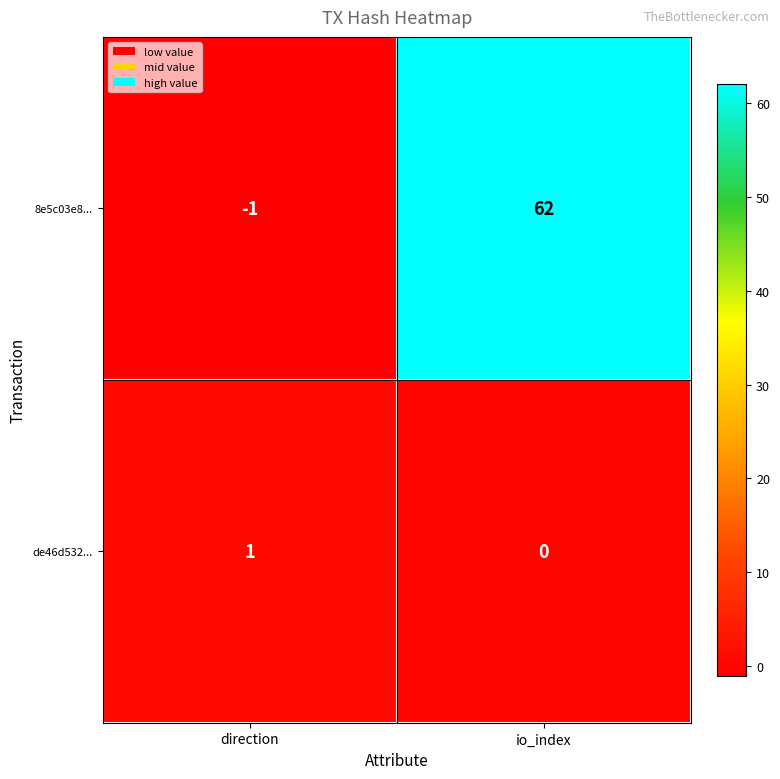

Which series has the largest total across all categories?

8e5c03e8...